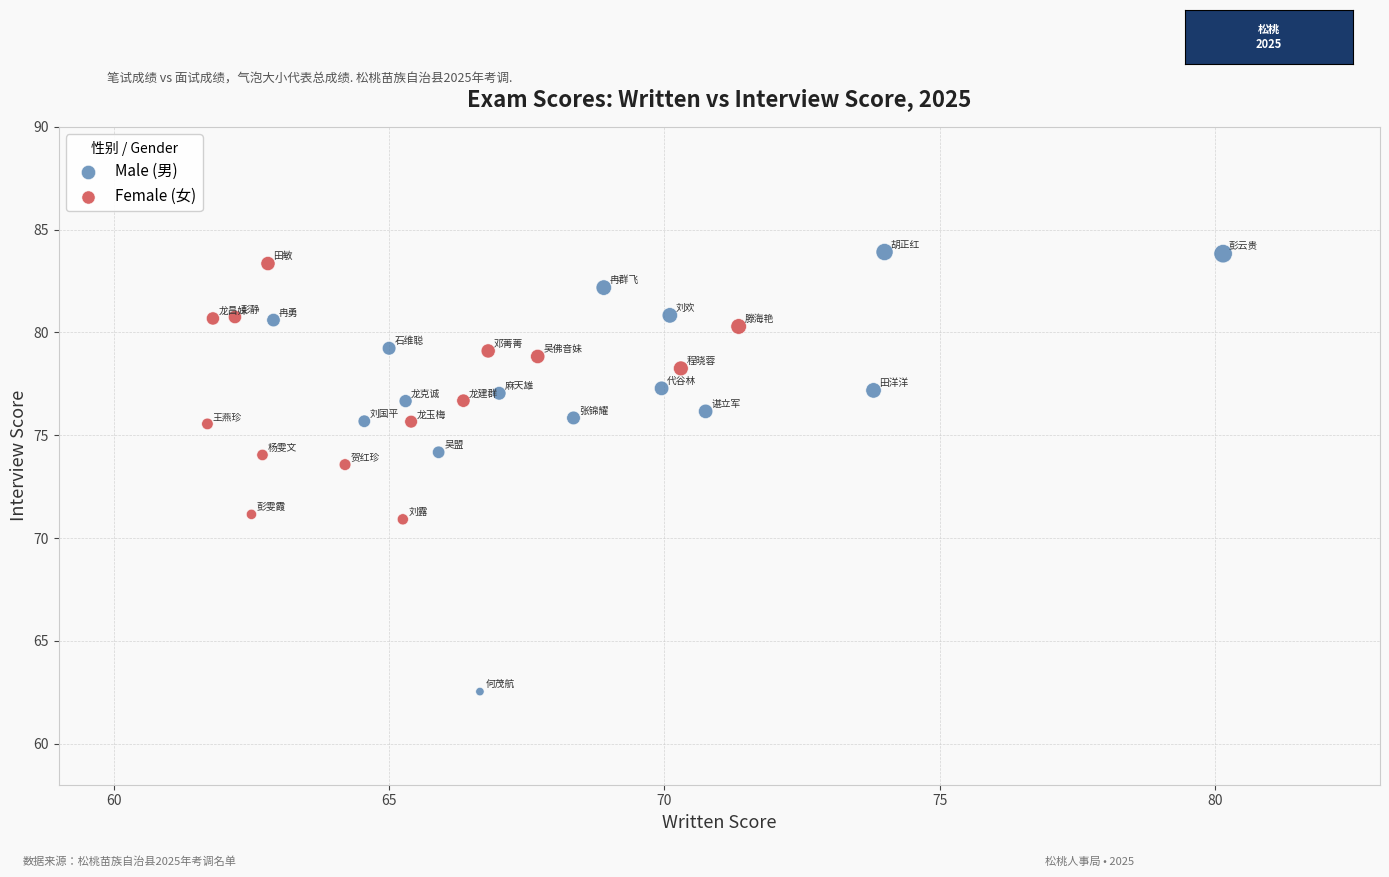

Which series has the largest Y range (max minus min)?

Male (男)